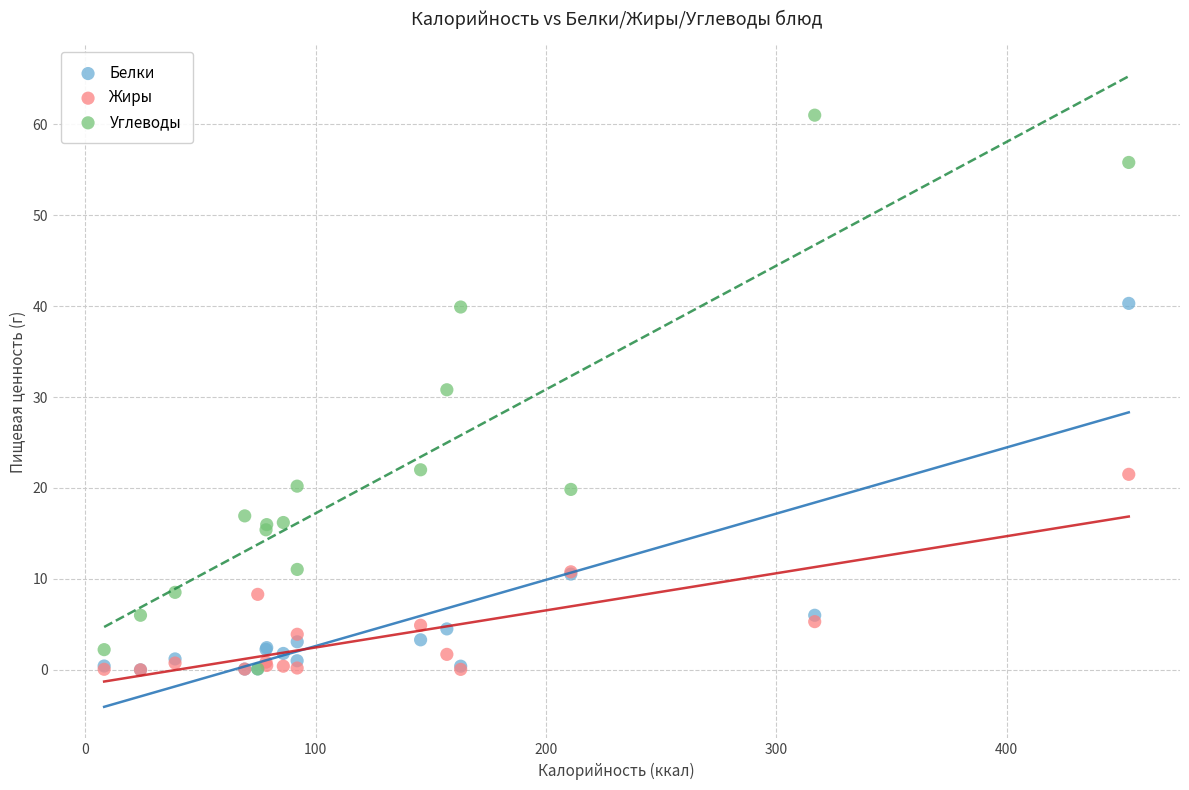

Across all series, what Y value is closest to 30?

30.8